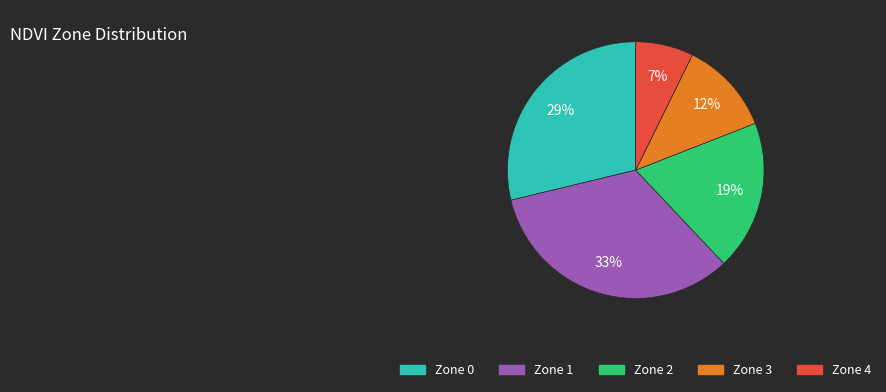

What is the largest slice in the pie chart?

Zone 1